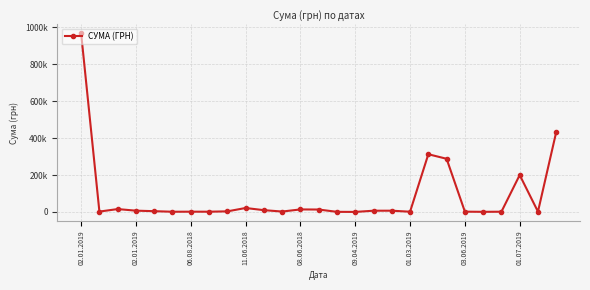

Does the chart have visible grid lines?

Yes